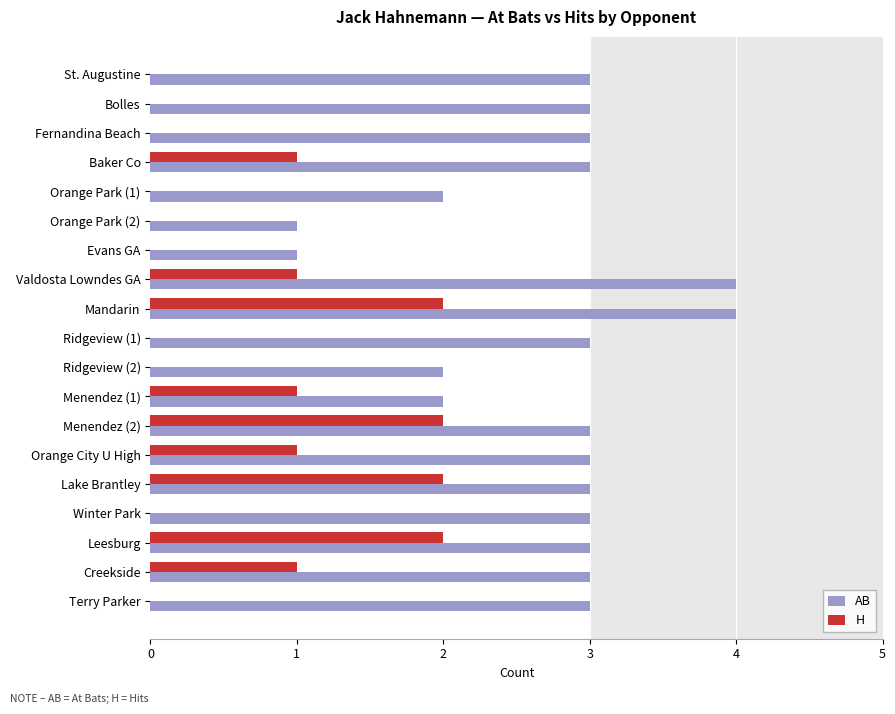

What is the greatest value displayed?

4